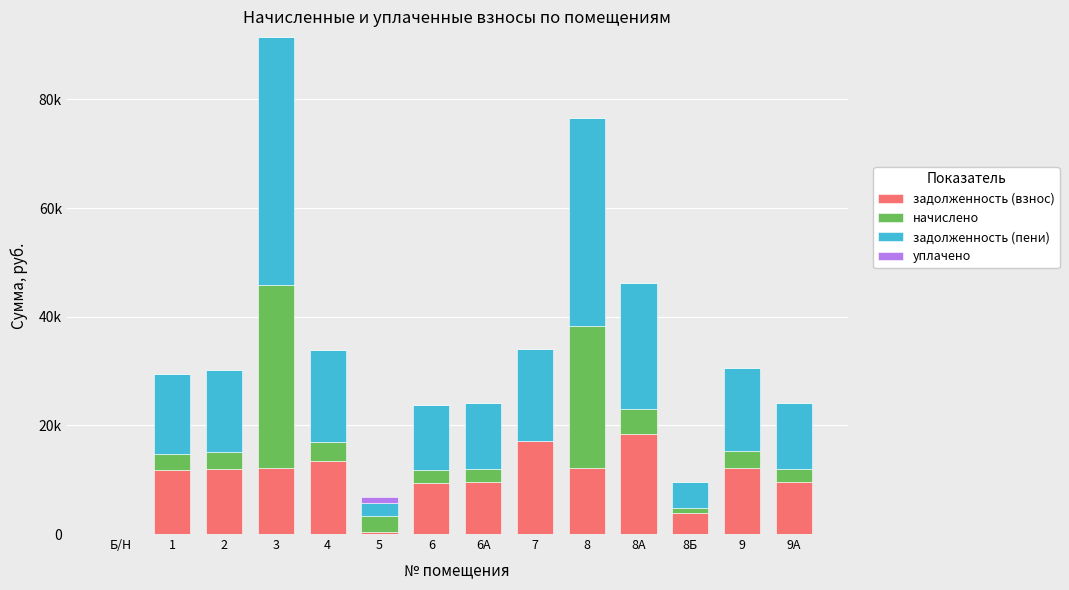

What is the value of the задолженность (взнос) bar at the 5th from the left?

13516.8